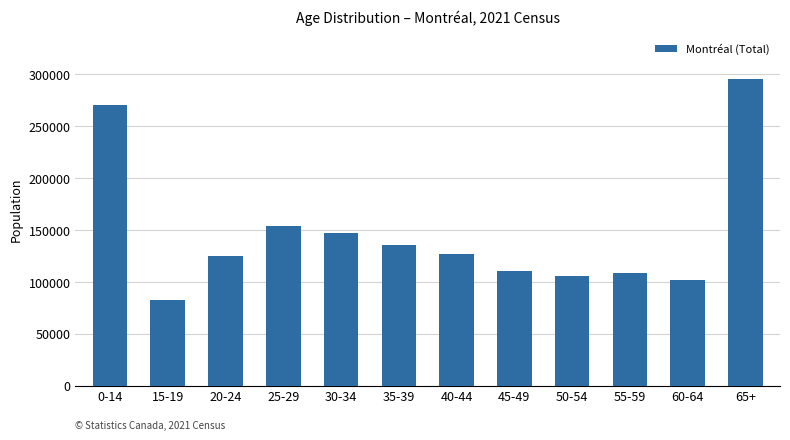

What is the change in value from 25-29 to 55-59?

-45955